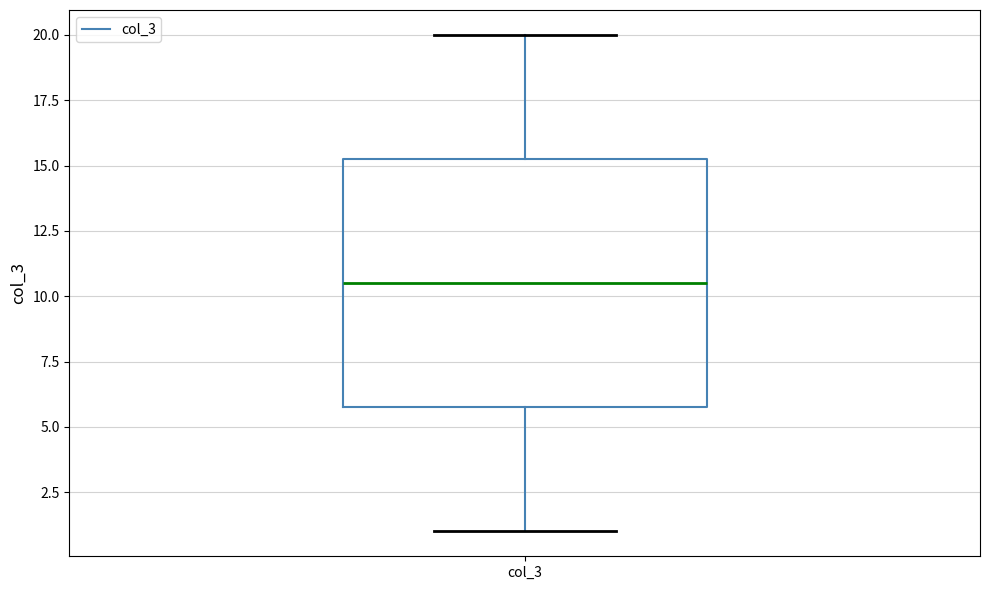

Read this box plot against the y-axis: the position of the median line, the range covered by the box, and the ends of both whiskers. The values are not printed on the chart, so give them approximately, as read against the axis.

median 10.5, box 6.0 to 15.5, whiskers 1.0 to 20.0